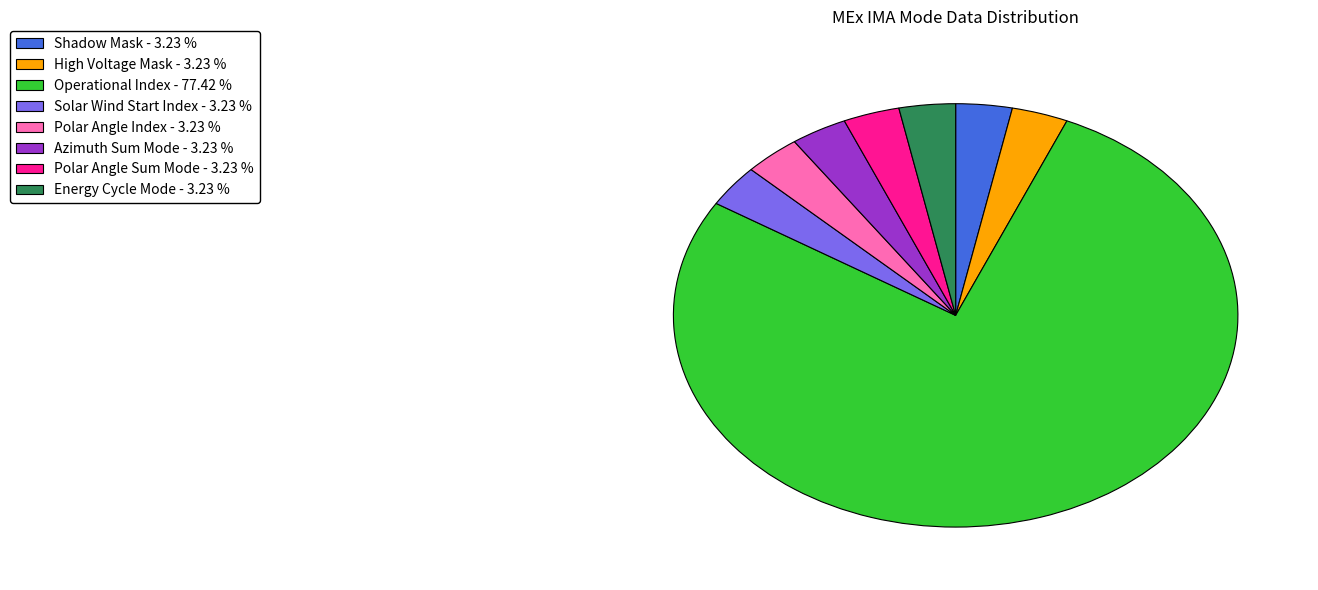

What is the ratio of the value at Operational Index to the value at Energy Cycle Mode?

24.0